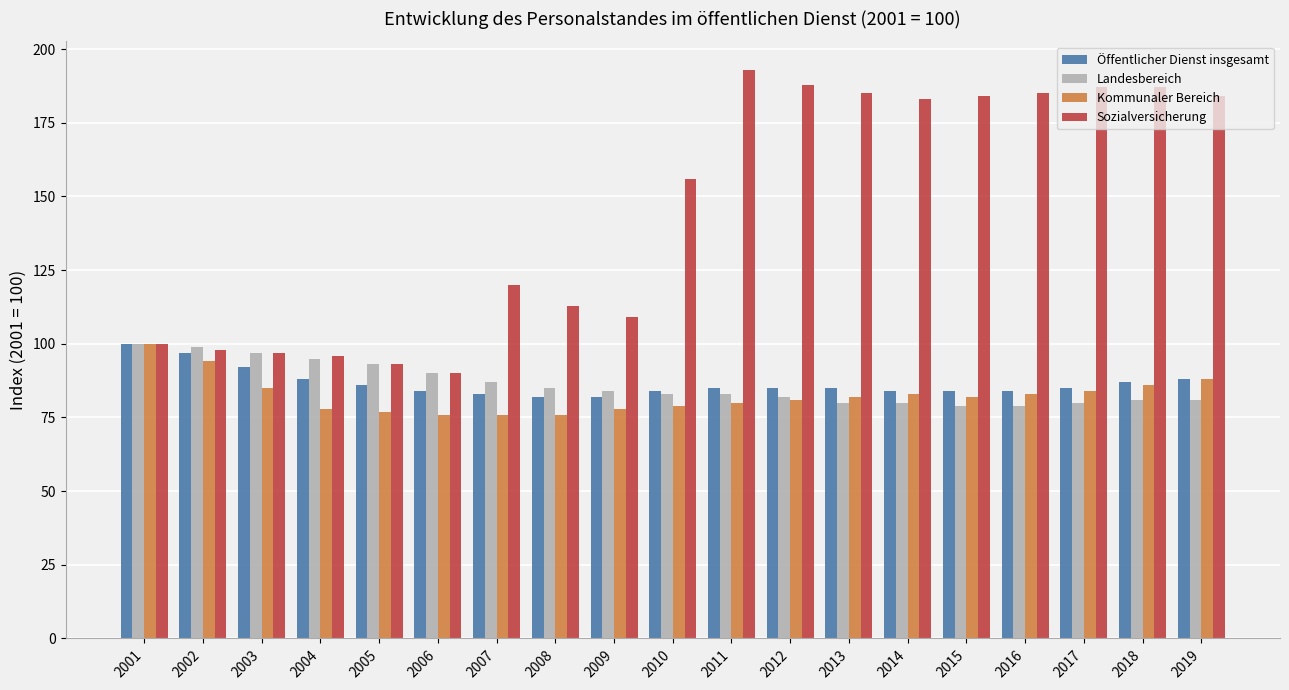

Which label corresponds to the largest value in the chart?

2011